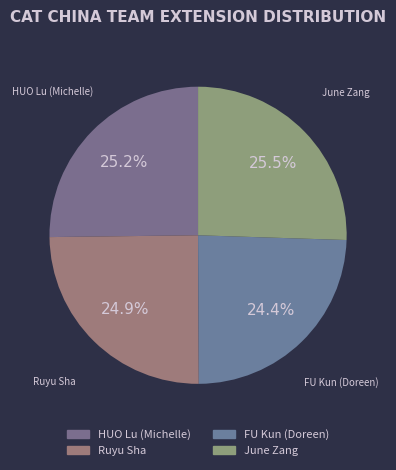

What portion of the pie excludes June Zang?

74.5%